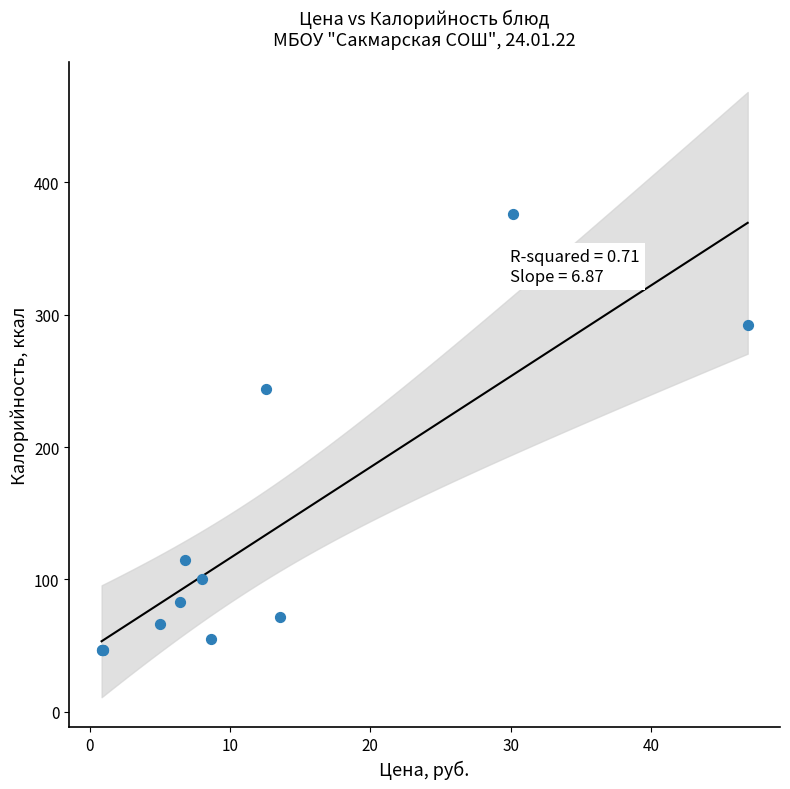

What Y value in the scatter plot is closest to 211?

243.8